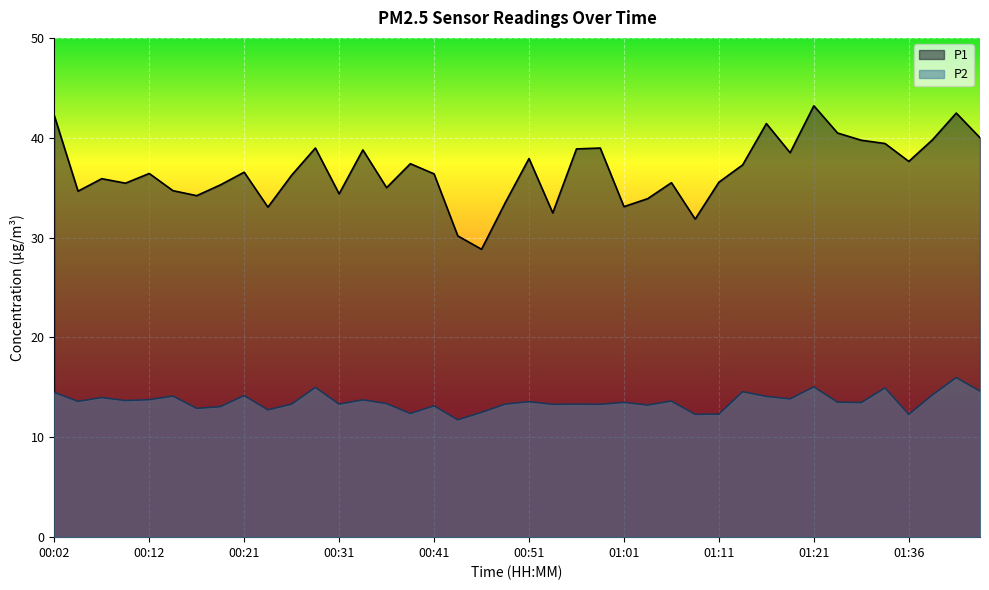

How many values in the P1 series exceed 36?

22